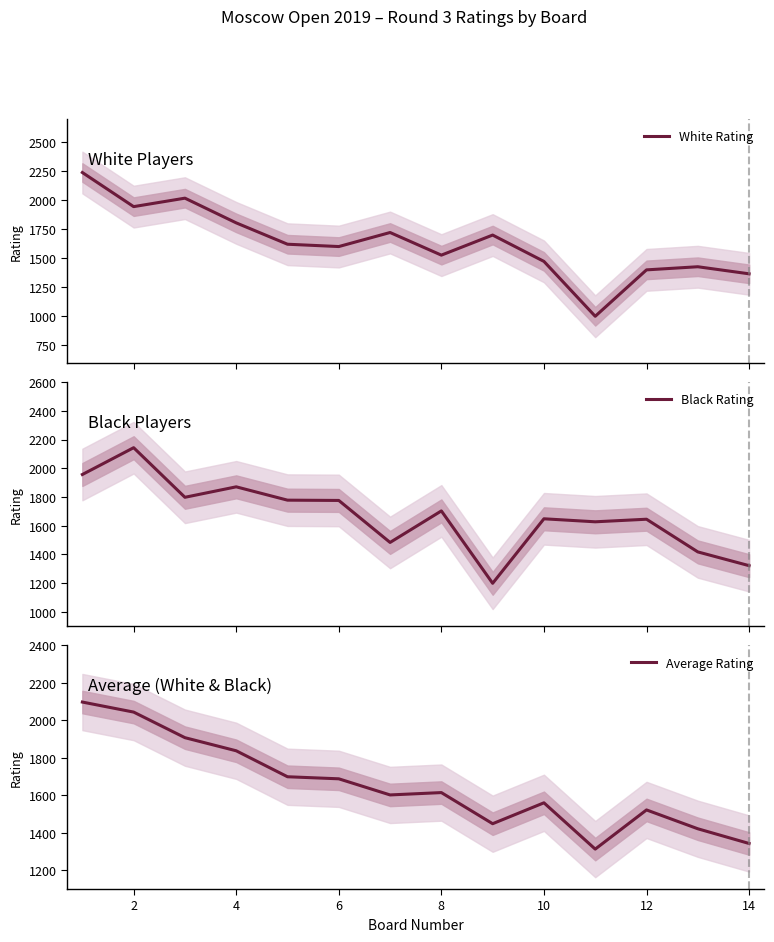

What is the minimum value for White Rating?

1000